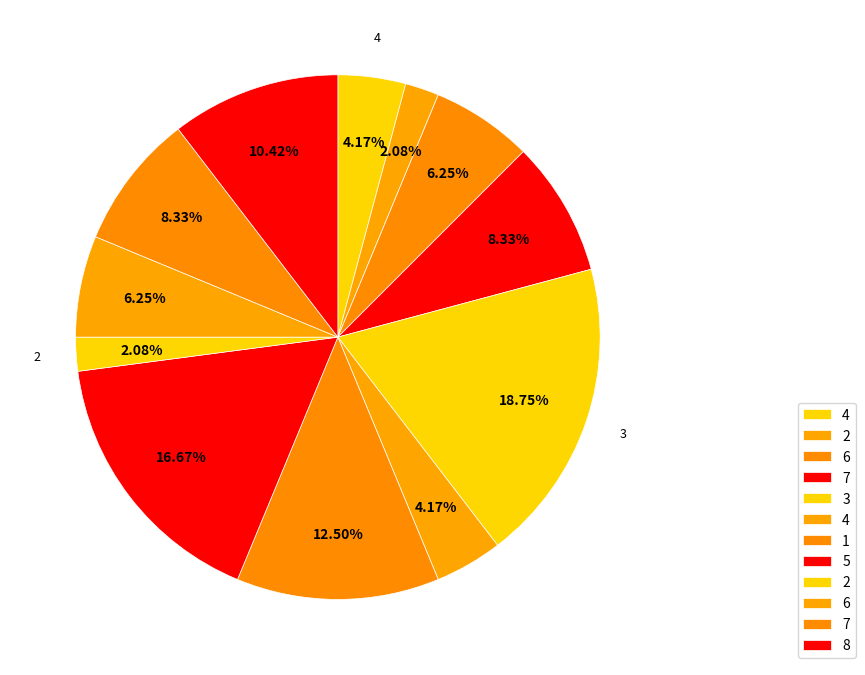

What is the largest slice in the pie chart?

3